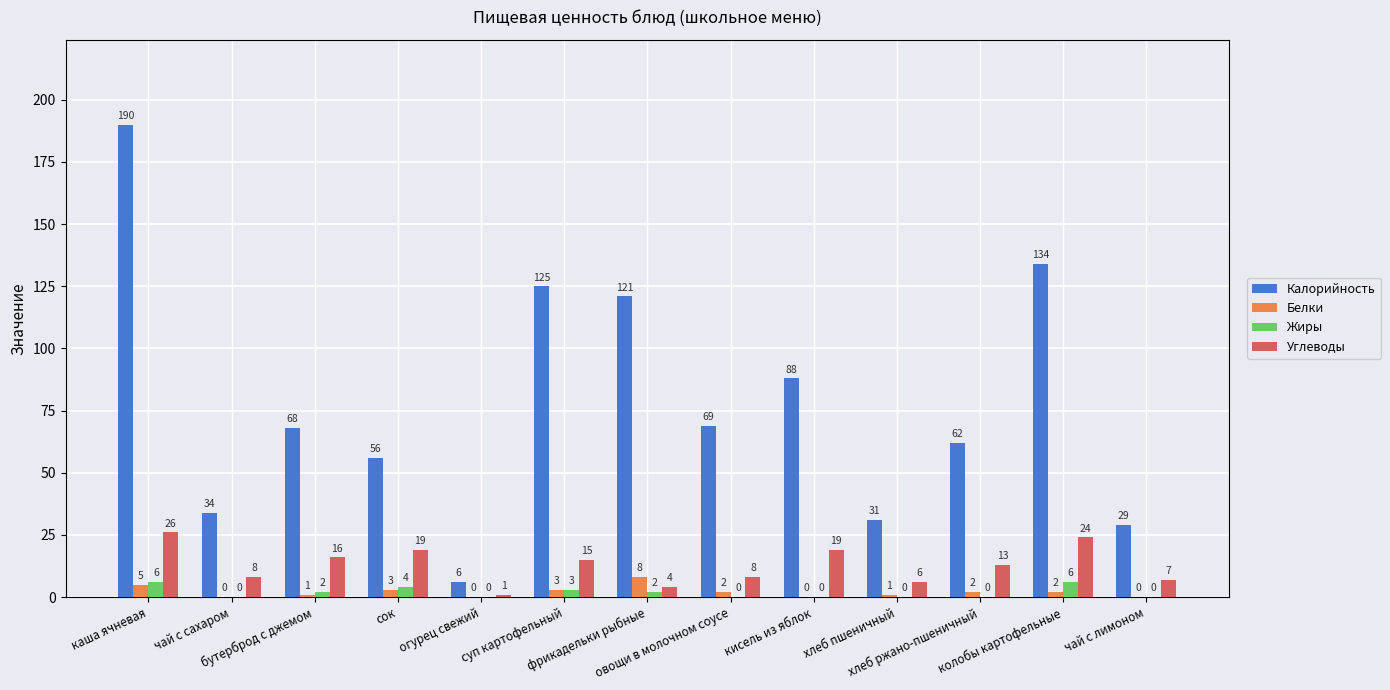

Reading left to right, what are all the values shown in this chart?

Калорийность: каша ячневая=190	чай с сахаром=34	бутерброд с джемом=68	сок=56	огурец свежий=6	суп картофельный=125	фрикадельки рыбные=121	овощи в молочном соусе=69	кисель из яблок=88	хлеб пшеничный=31	хлеб ржано-пшеничный=62	колобы картофельные=134	чай с лимоном=29
Белки: каша ячневая=5	чай с сахаром=0	бутерброд с джемом=1	сок=3	огурец свежий=0	суп картофельный=3	фрикадельки рыбные=8	овощи в молочном соусе=2	кисель из яблок=0	хлеб пшеничный=1	хлеб ржано-пшеничный=2	колобы картофельные=2	чай с лимоном=0
Жиры: каша ячневая=6	чай с сахаром=0	бутерброд с джемом=2	сок=4	огурец свежий=0	суп картофельный=3	фрикадельки рыбные=2	овощи в молочном соусе=0	кисель из яблок=0	хлеб пшеничный=0	хлеб ржано-пшеничный=0	колобы картофельные=6	чай с лимоном=0
Углеводы: каша ячневая=26	чай с сахаром=8	бутерброд с джемом=16	сок=19	огурец свежий=1	суп картофельный=15	фрикадельки рыбные=4	овощи в молочном соусе=8	кисель из яблок=19	хлеб пшеничный=6	хлеб ржано-пшеничный=13	колобы картофельные=24	чай с лимоном=7